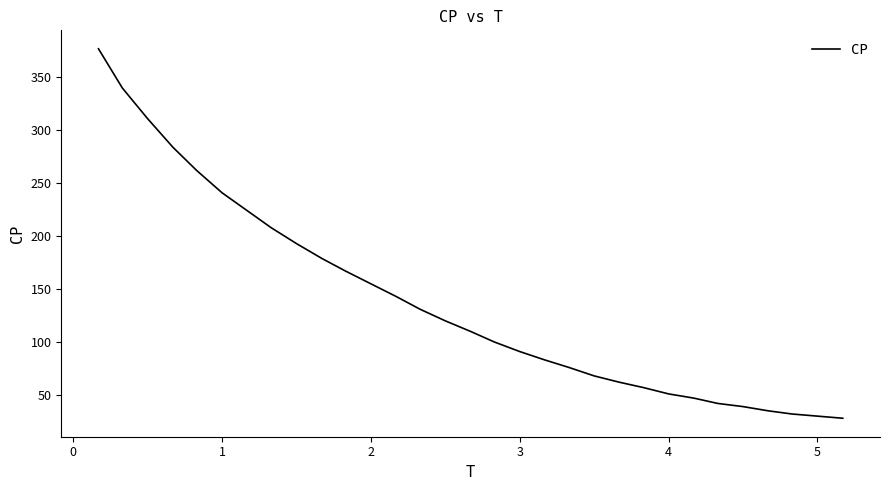

What is the smallest value displayed?

28